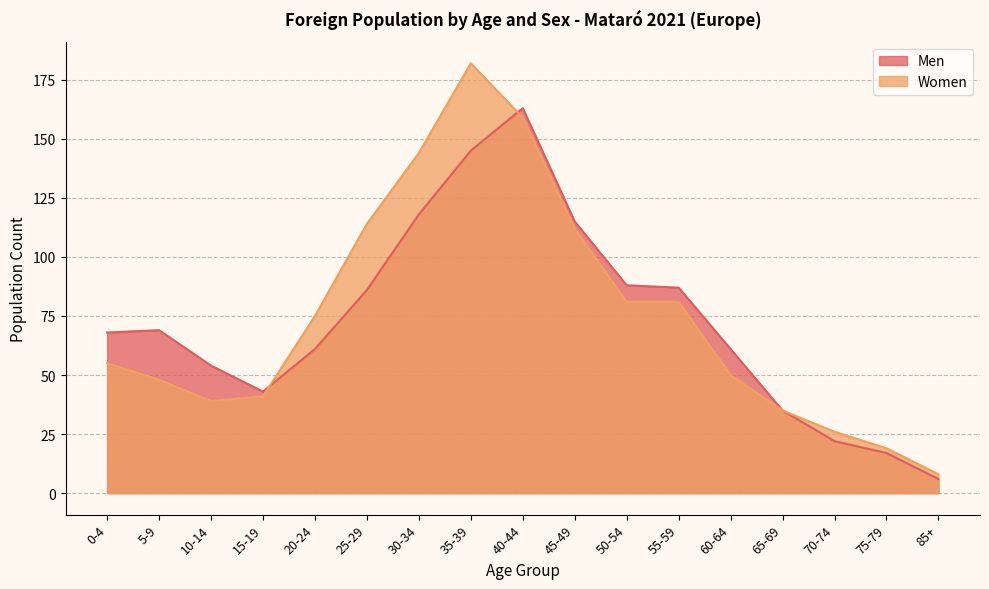

How many intersections are there between Women and Men?

2